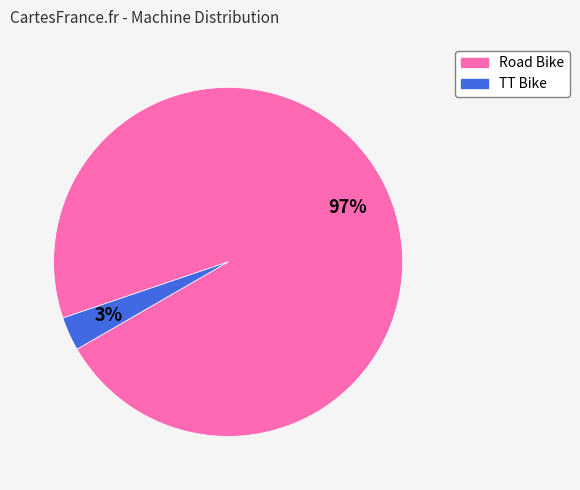

Combined, do Road Bike and TT Bike account for over 50%?

Yes